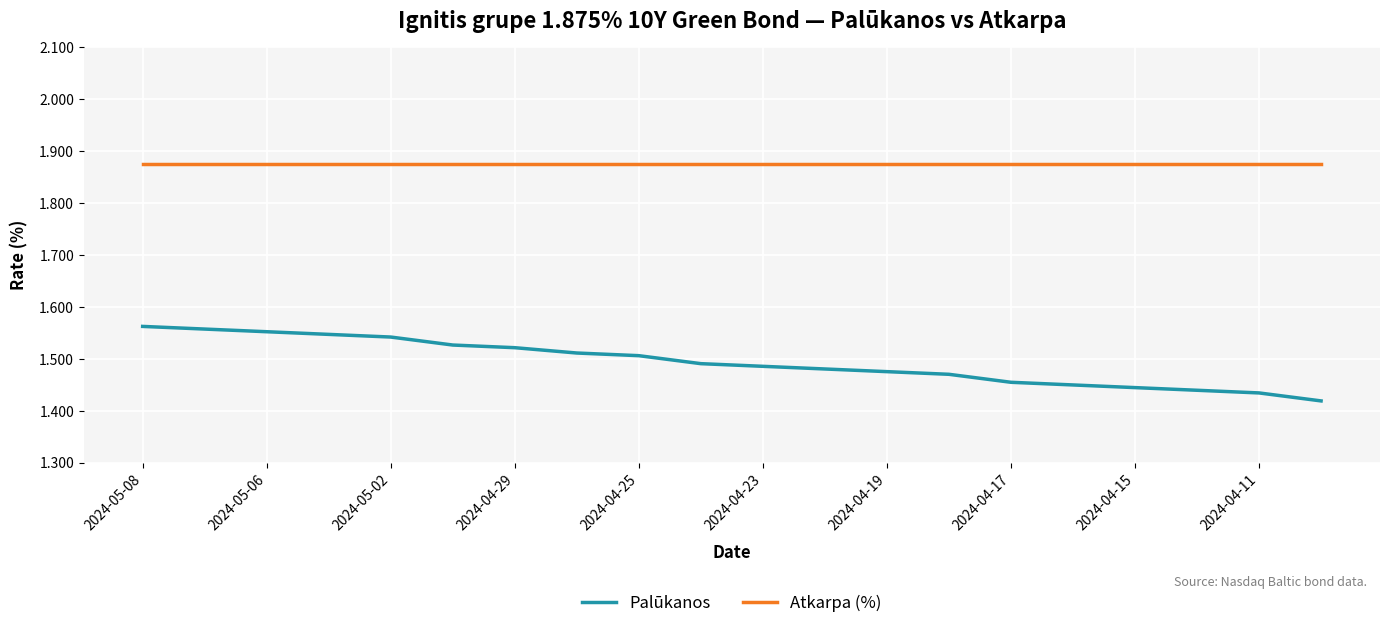

True or false: Palūkanos and Atkarpa (%) cross at least once.

False